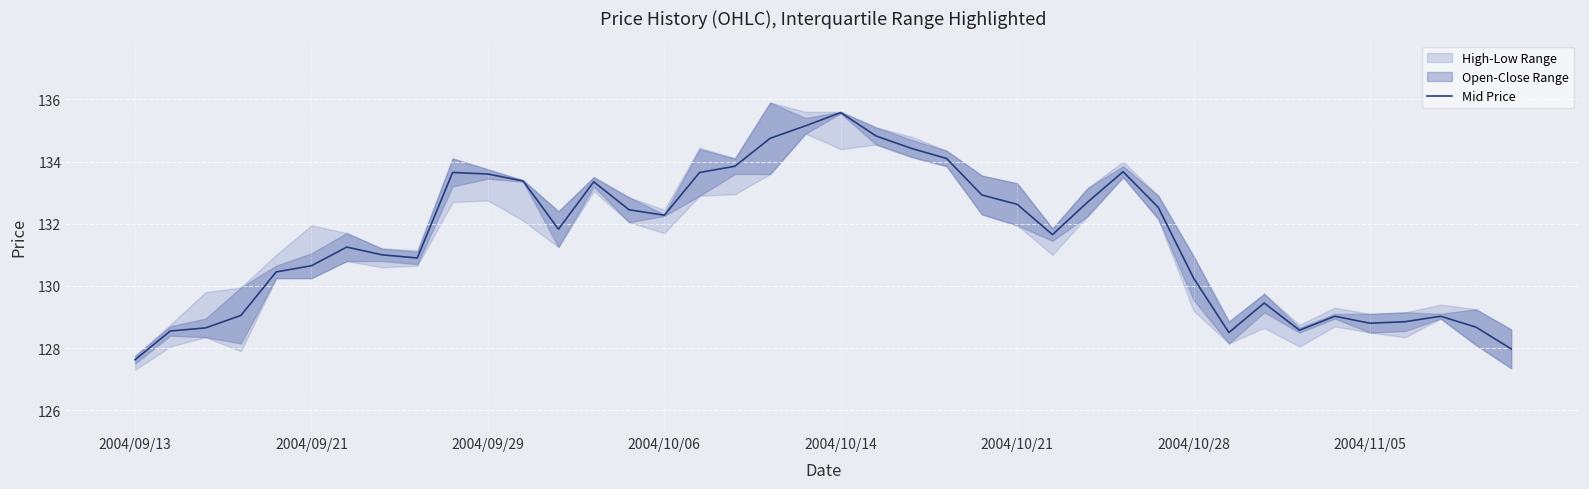

Which category has the highest value in the Mid Price series?

2004/10/14